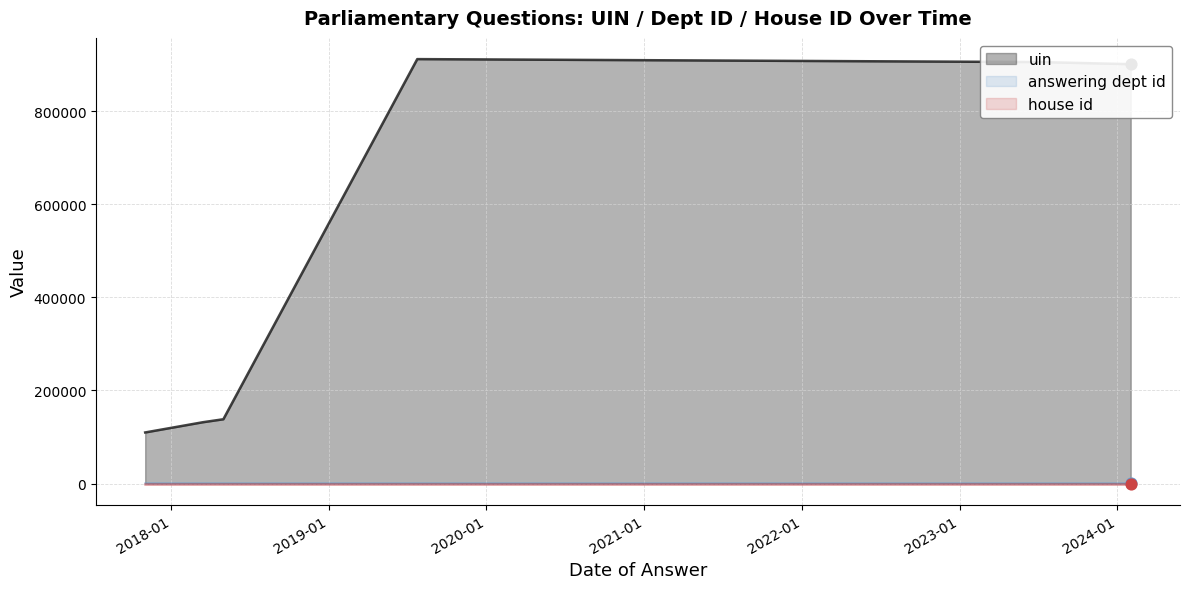

At how many categories does at least one series exceed 888949?

3